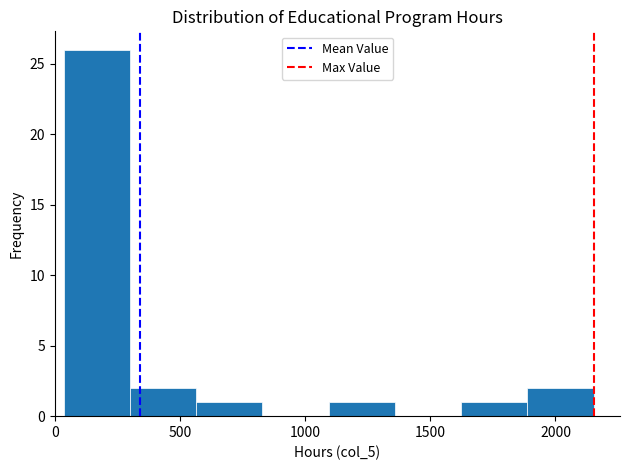

Reading left to right, transcribe this chart: for each bar, give the range it covers on the x-axis and its height. Neither the bar edges nor the heights are printed on the chart, so give them approximately, as read against the axes.

50 to 300: 26
300 to 550: 2
550 to 850: 1
850 to 1100: 0
1100 to 1350: 1
1350 to 1600: 0
1600 to 1900: 1
1900 to 2150: 2